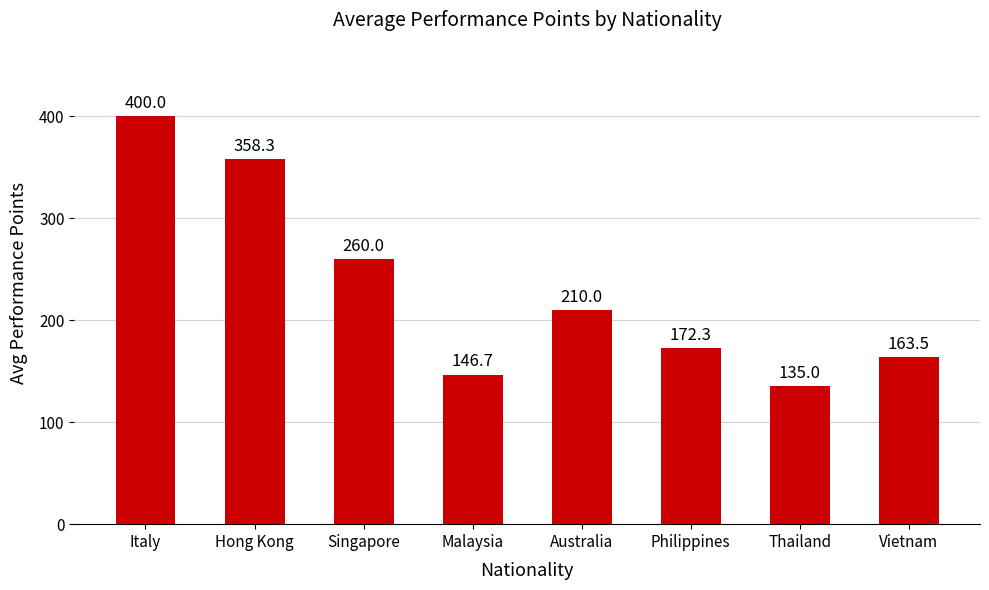

Is it true that the value at Australia is 85.5?

False